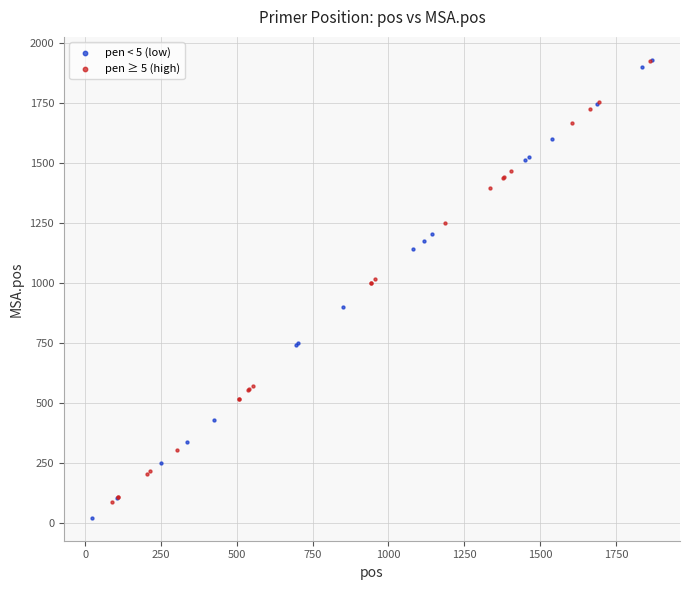

Which series has the widest spread of Y values?

pen < 5 (low)